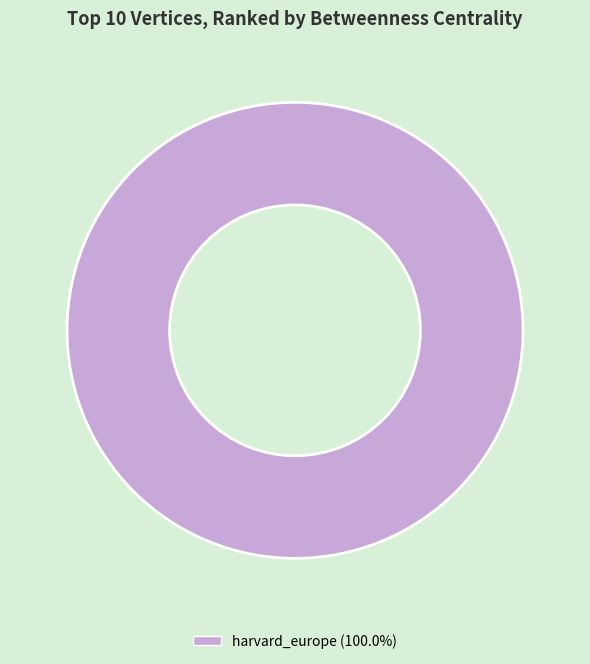

How many segments does this pie chart have?

1